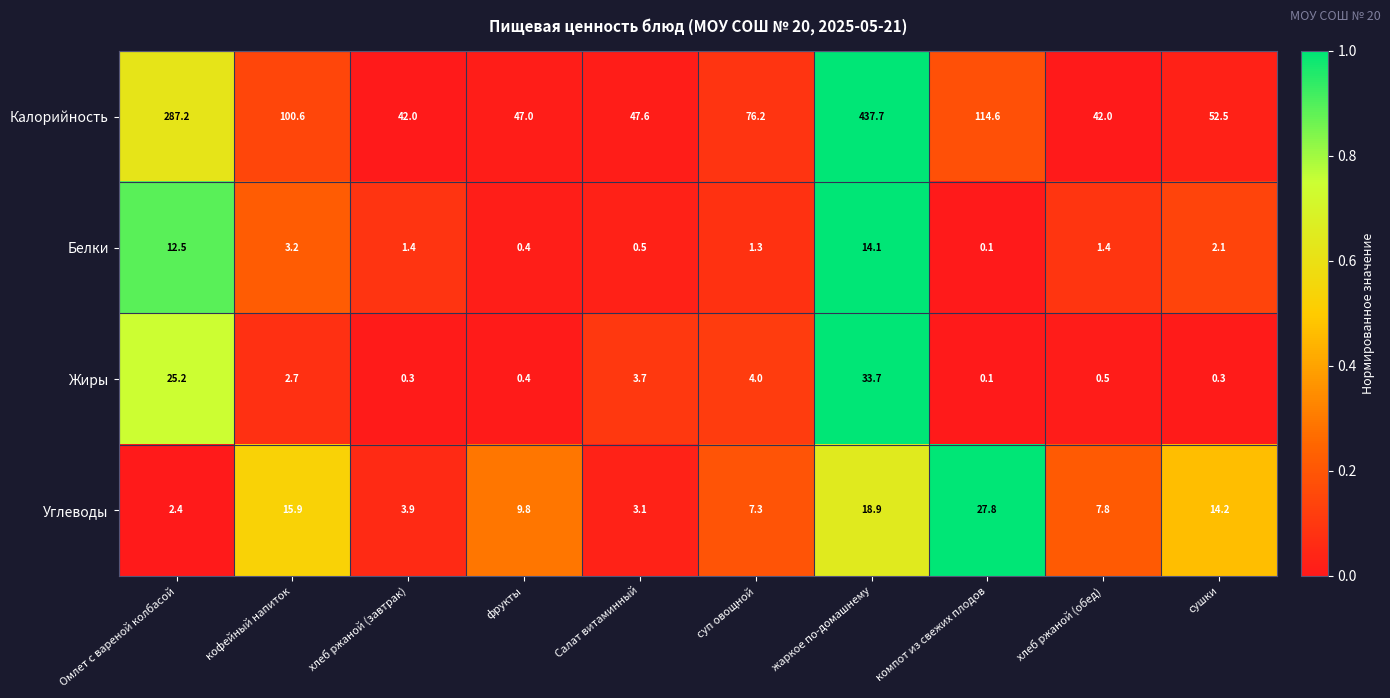

What is the difference between the second highest and minimum values in the Жиры series?

25.1